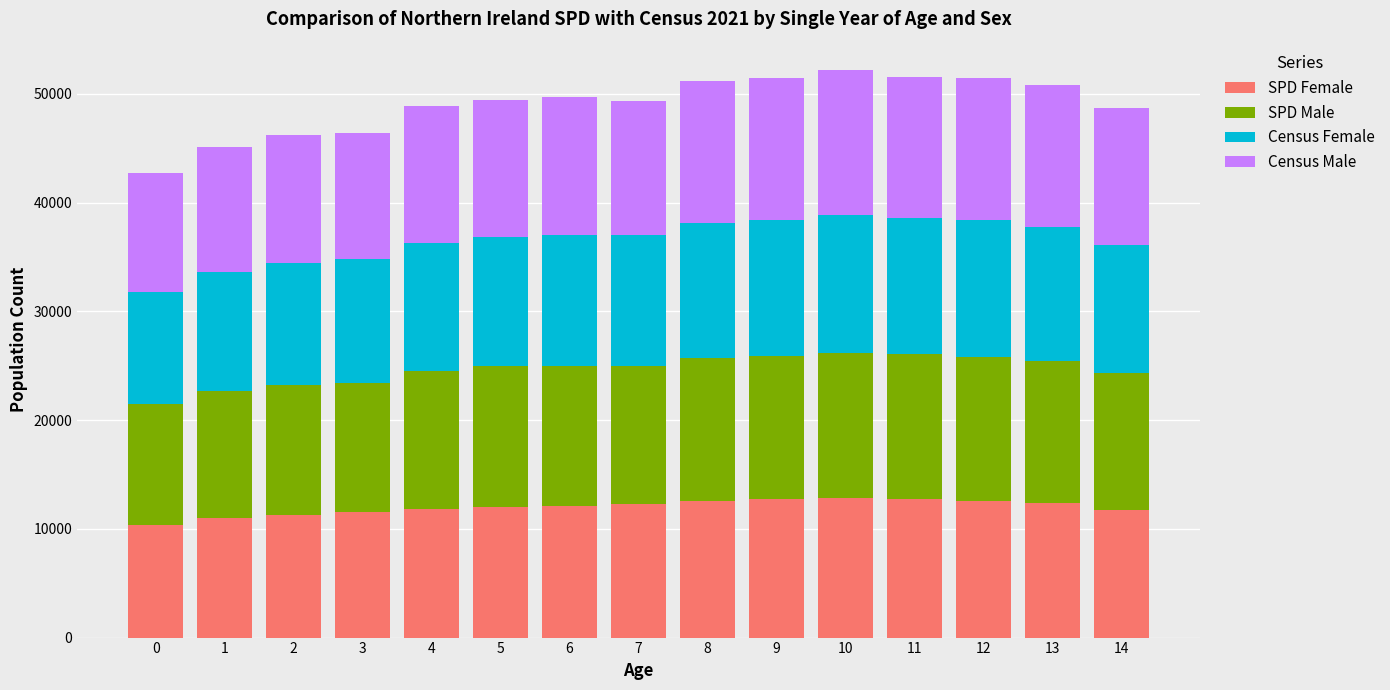

What is the total value across all series at 14?

48693